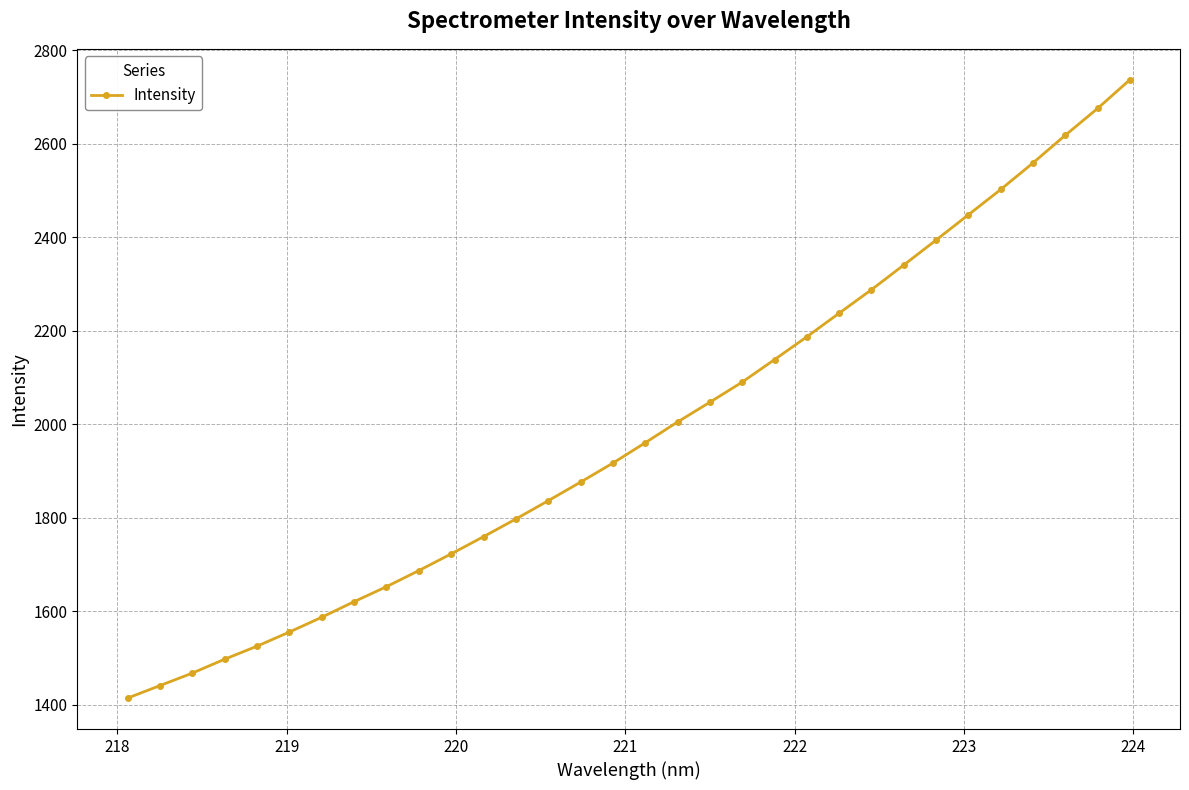

Does the chart display data point markers on the line(s)?

Yes